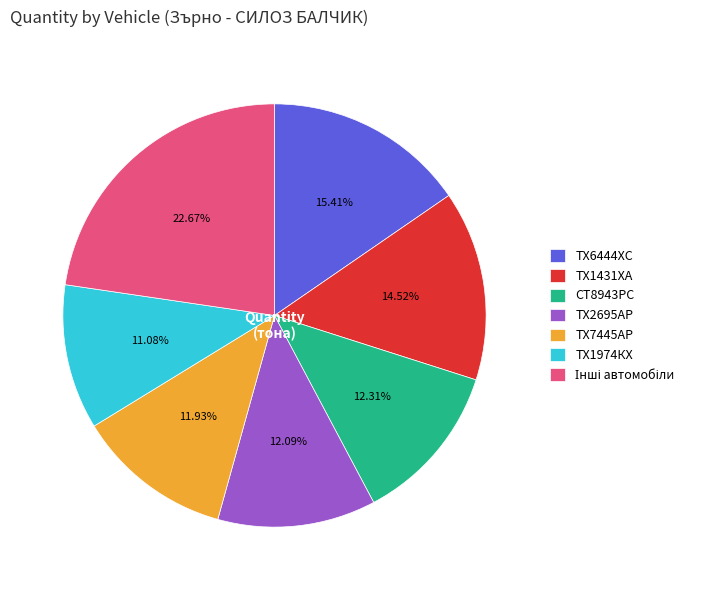

To the nearest percent, what is the average slice percentage?

14%